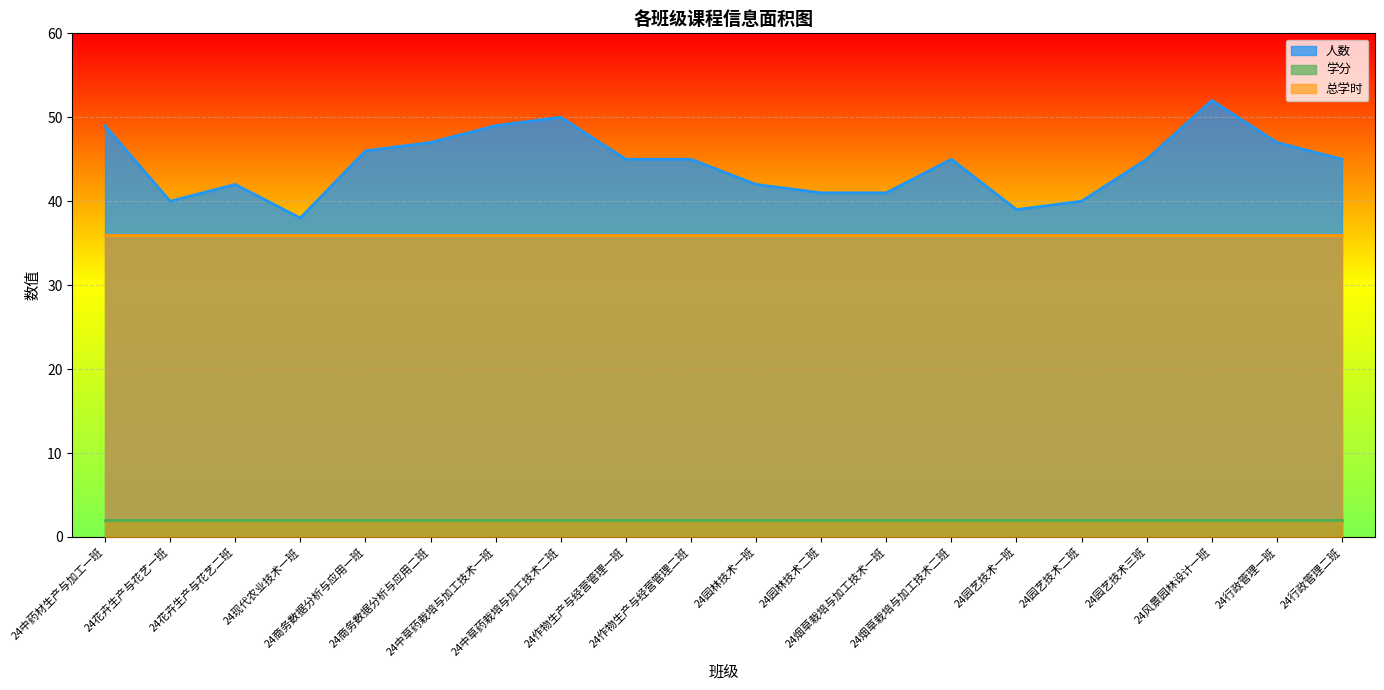

What is the value of the 总学时 point at the 8th from the left?

36